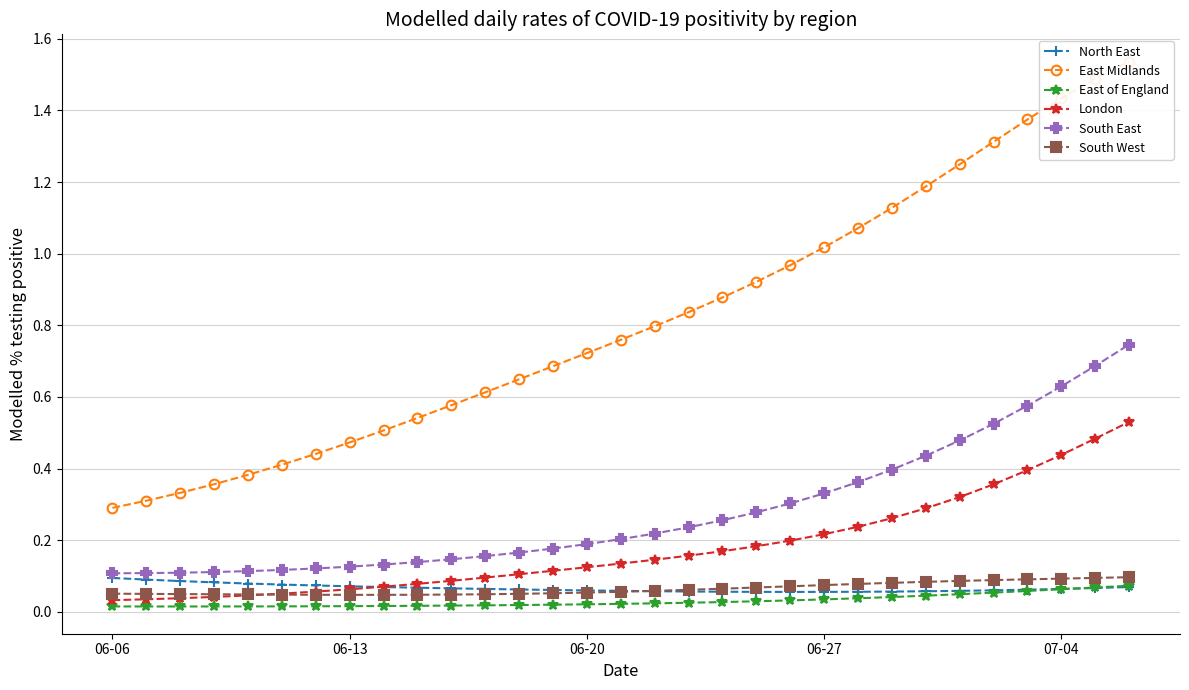

Which category has the highest value in the North East series?

06-06